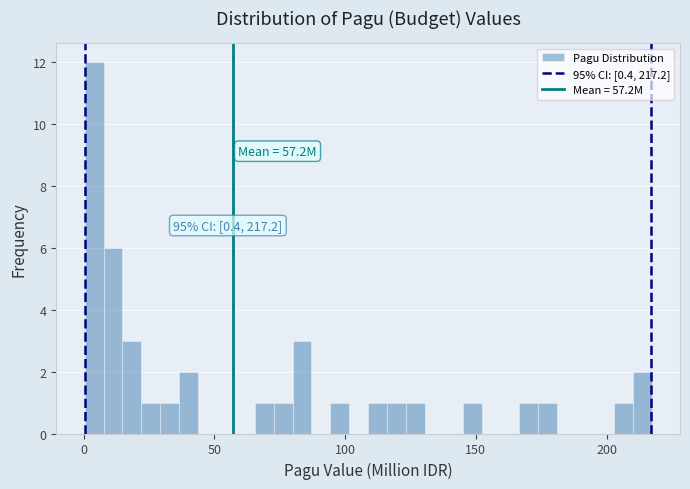

Read against the x-axis, roughly where is the centre of the tallest bar?

5